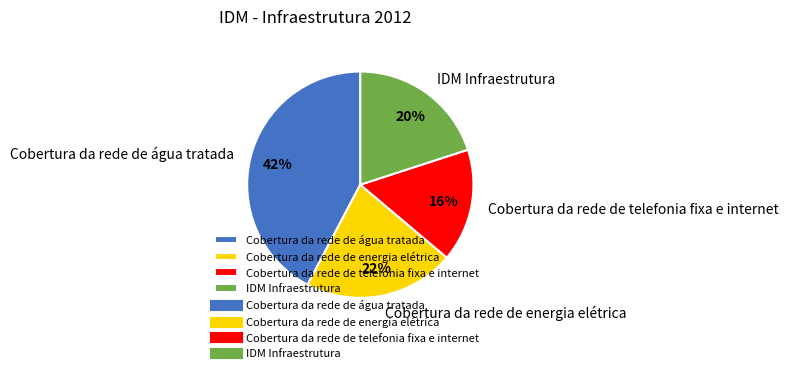

To the nearest percent, what is the difference between the largest and smallest slice percentages?

26%